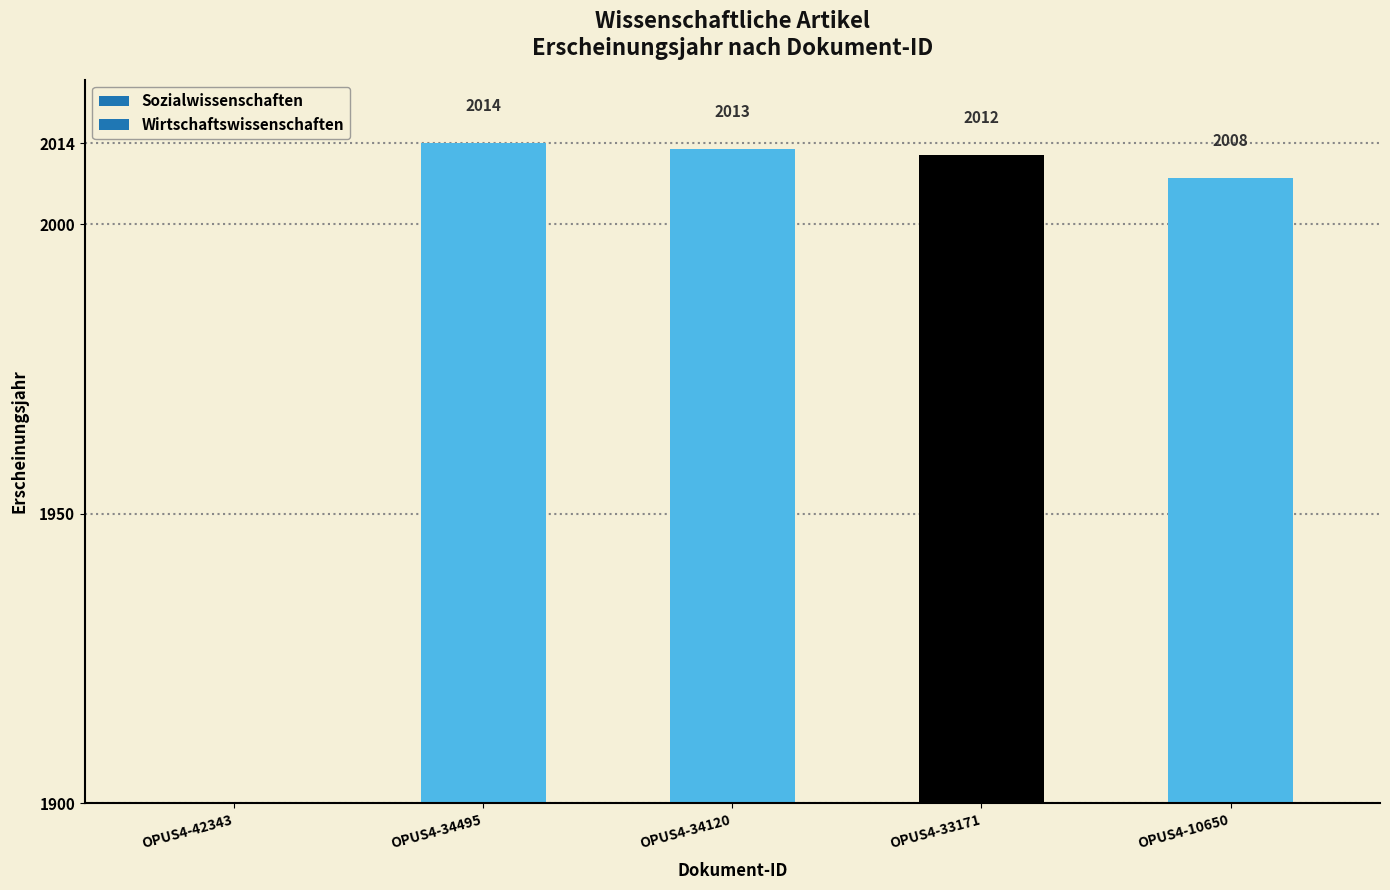

Are the bars horizontal?

No